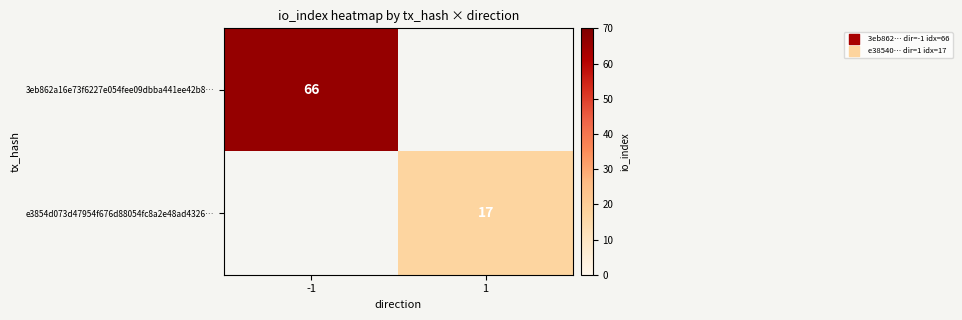

What is the greatest value displayed?

66.0